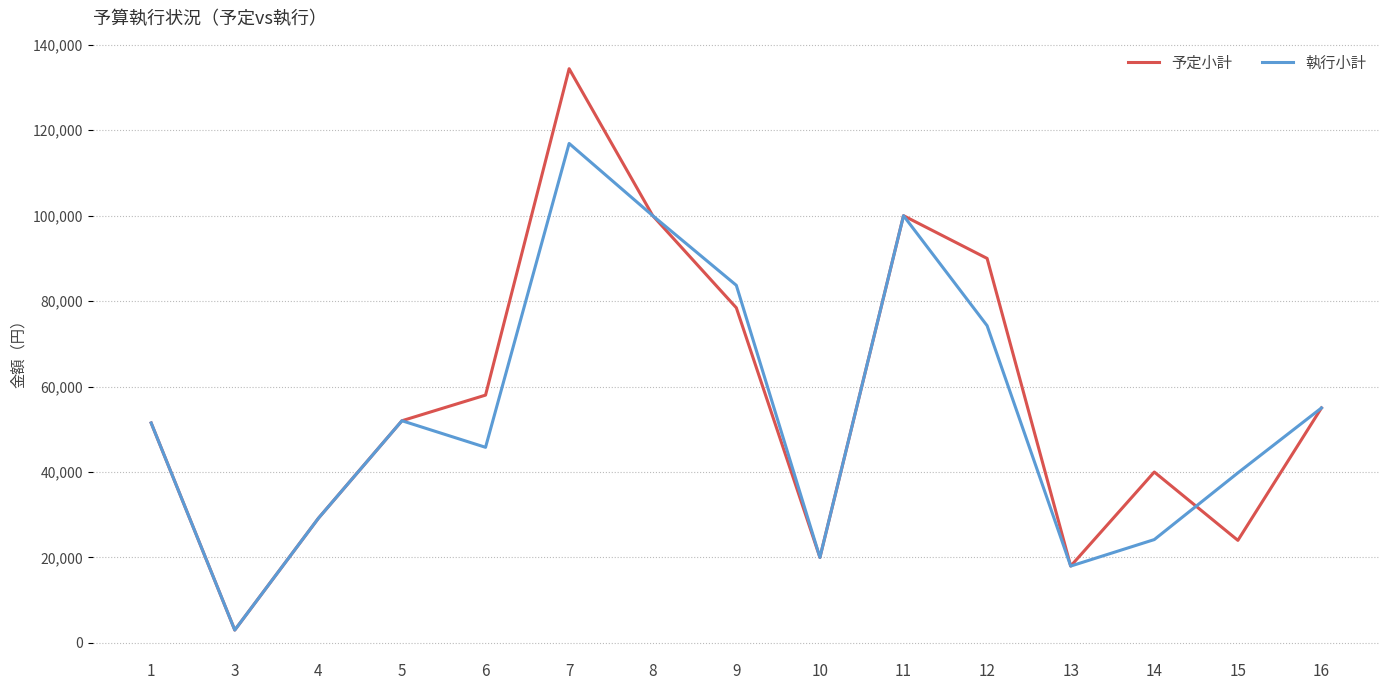

Which series has the largest total across all categories?

予定小計